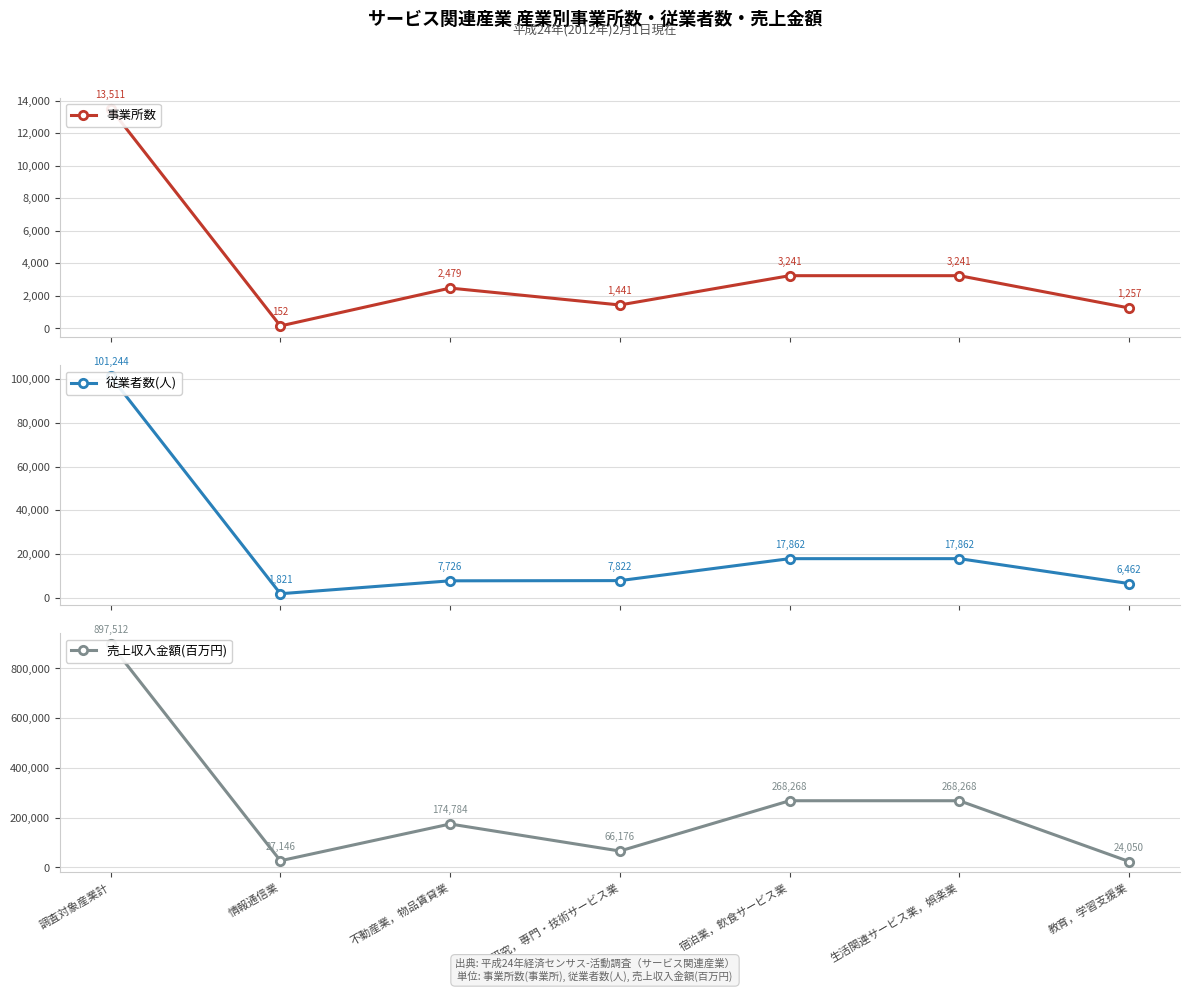

Which series has the largest range (max minus min)?

売上収入金額(百万円)